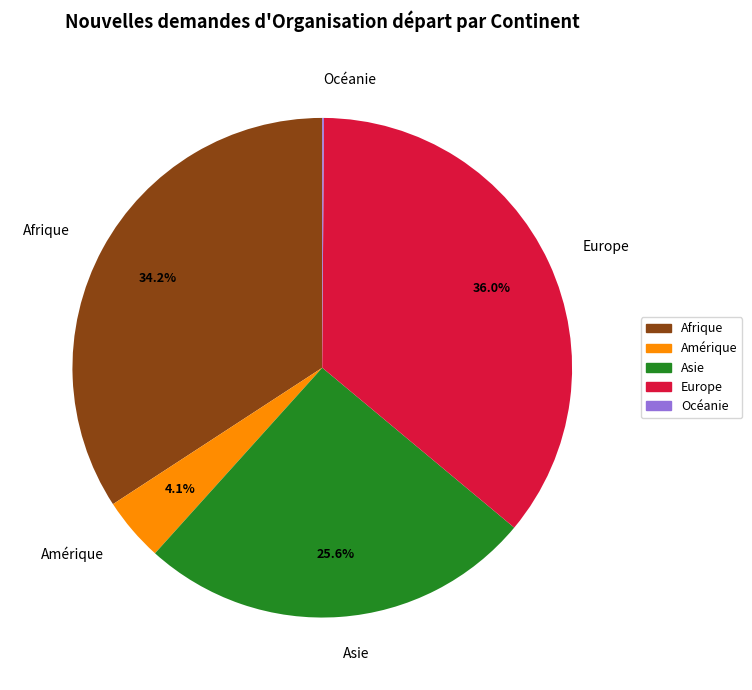

Between Afrique and Amérique, which is larger?

Afrique